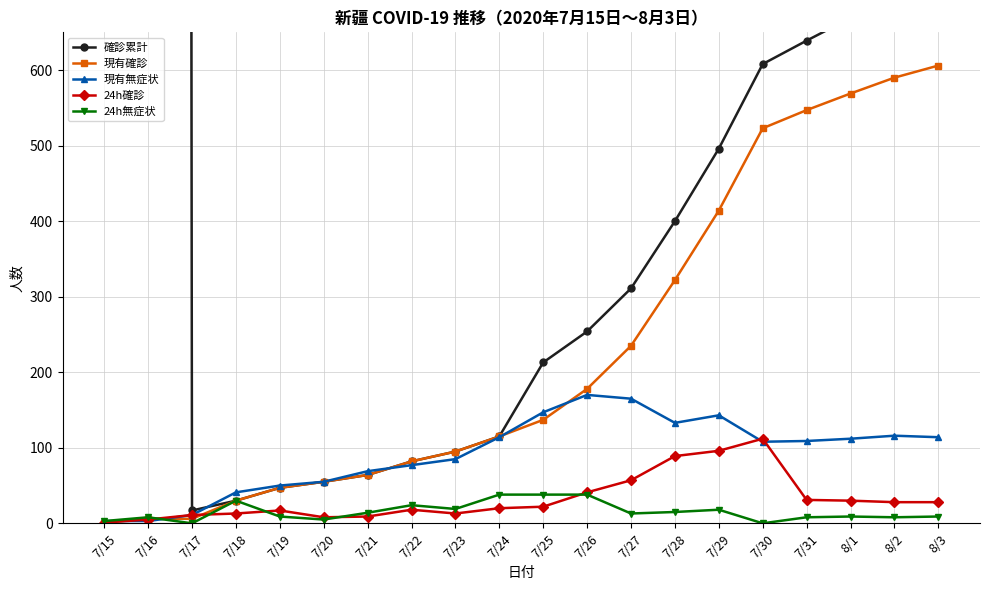

True or false: 確診累計 and 24h確診 intersect in this chart.

False